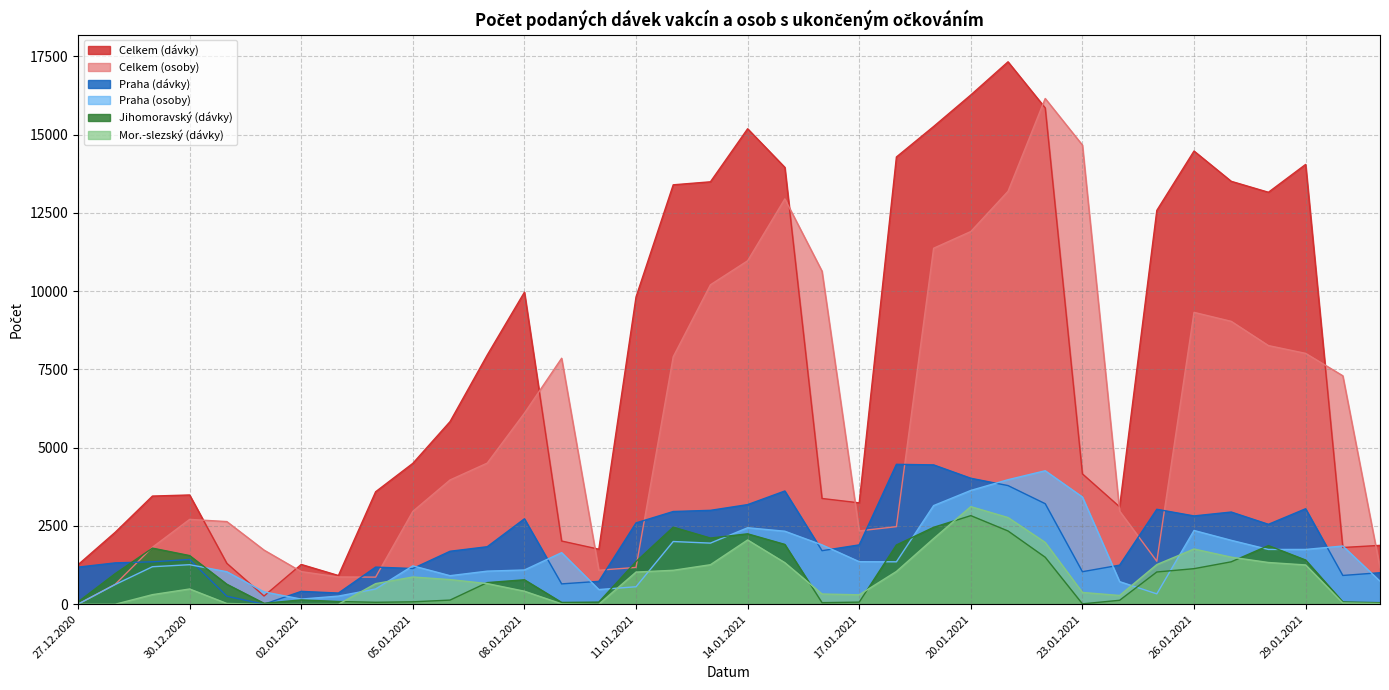

Reading left to right, what are all the values shown in this chart?

Celkem (dávky): 27.12.2020=1262	28.12.2020=2299	29.12.2020=3455	30.12.2020=3490	31.12.2020=1306	01.01.2021=262	02.01.2021=1271	03.01.2021=917	04.01.2021=3593	05.01.2021=4500	06.01.2021=5833	07.01.2021=7959	08.01.2021=9967	09.01.2021=2019	10.01.2021=1758	11.01.2021=9814	12.01.2021=13397	13.01.2021=13493	14.01.2021=15187	15.01.2021=13955	16.01.2021=3378	17.01.2021=3238	18.01.2021=14286	19.01.2021=15260	20.01.2021=16267	21.01.2021=17326	22.01.2021=15853	23.01.2021=4163	24.01.2021=3110	25.01.2021=12579	26.01.2021=14476	27.01.2021=13509	28.01.2021=13159	29.01.2021=14048	30.01.2021=1812	31.01.2021=1880
Celkem (osoby): 27.12.2020=2	28.12.2020=637	29.12.2020=1819	30.12.2020=2710	31.12.2020=2640	01.01.2021=1729	02.01.2021=1042	03.01.2021=871	04.01.2021=866	05.01.2021=2966	06.01.2021=3969	07.01.2021=4508	08.01.2021=6102	09.01.2021=7857	10.01.2021=1086	11.01.2021=1176	12.01.2021=7904	13.01.2021=10203	14.01.2021=10970	15.01.2021=12947	16.01.2021=10638	17.01.2021=2342	18.01.2021=2478	19.01.2021=11371	20.01.2021=11905	21.01.2021=13189	22.01.2021=16154	23.01.2021=14666	24.01.2021=2975	25.01.2021=1373	26.01.2021=9323	27.01.2021=9036	28.01.2021=8262	29.01.2021=8013	30.01.2021=7297	31.01.2021=1167
Praha (dávky): 27.12.2020=1185	28.12.2020=1321	29.12.2020=1355	30.12.2020=1429	31.12.2020=256	01.01.2021=0	02.01.2021=411	03.01.2021=357	04.01.2021=1186	05.01.2021=1141	06.01.2021=1692	07.01.2021=1837	08.01.2021=2729	09.01.2021=650	10.01.2021=731	11.01.2021=2598	12.01.2021=2962	13.01.2021=2999	14.01.2021=3182	15.01.2021=3617	16.01.2021=1710	17.01.2021=1896	18.01.2021=4469	19.01.2021=4451	20.01.2021=4024	21.01.2021=3790	22.01.2021=3211	23.01.2021=1039	24.01.2021=1249	25.01.2021=3033	26.01.2021=2821	27.01.2021=2945	28.01.2021=2553	29.01.2021=3050	30.01.2021=919	31.01.2021=1007
Praha (osoby): 27.12.2020=2	28.12.2020=630	29.12.2020=1198	30.12.2020=1263	31.12.2020=1038	01.01.2021=394	02.01.2021=164	03.01.2021=260	04.01.2021=487	05.01.2021=1226	06.01.2021=912	07.01.2021=1057	08.01.2021=1094	09.01.2021=1648	10.01.2021=469	11.01.2021=558	12.01.2021=2003	13.01.2021=1952	14.01.2021=2443	15.01.2021=2332	16.01.2021=1896	17.01.2021=1359	18.01.2021=1355	19.01.2021=3151	20.01.2021=3635	21.01.2021=3978	22.01.2021=4264	23.01.2021=3426	24.01.2021=722	25.01.2021=331	26.01.2021=2356	27.01.2021=2042	28.01.2021=1750	29.01.2021=1750	30.01.2021=1860	31.01.2021=735
Jihomoravský (dávky): 27.12.2020=74	28.12.2020=978	29.12.2020=1792	30.12.2020=1554	31.12.2020=639	01.01.2021=30	02.01.2021=138	03.01.2021=87	04.01.2021=62	05.01.2021=77	06.01.2021=132	07.01.2021=691	08.01.2021=781	09.01.2021=58	10.01.2021=68	11.01.2021=1362	12.01.2021=2462	13.01.2021=2114	14.01.2021=2249	15.01.2021=1911	16.01.2021=50	17.01.2021=67	18.01.2021=1893	19.01.2021=2457	20.01.2021=2830	21.01.2021=2340	22.01.2021=1500	23.01.2021=12	24.01.2021=126	25.01.2021=1030	26.01.2021=1136	27.01.2021=1355	28.01.2021=1873	29.01.2021=1412	30.01.2021=74	31.01.2021=50
Mor.-slezský (dávky): 27.12.2020=1	28.12.2020=0	29.12.2020=306	30.12.2020=487	31.12.2020=24	01.01.2021=0	02.01.2021=0	03.01.2021=0	04.01.2021=658	05.01.2021=870	06.01.2021=787	07.01.2021=660	08.01.2021=416	09.01.2021=12	10.01.2021=1	11.01.2021=1027	12.01.2021=1084	13.01.2021=1262	14.01.2021=2053	15.01.2021=1328	16.01.2021=327	17.01.2021=301	18.01.2021=1047	19.01.2021=2098	20.01.2021=3118	21.01.2021=2769	22.01.2021=1975	23.01.2021=377	24.01.2021=280	25.01.2021=1267	26.01.2021=1764	27.01.2021=1504	28.01.2021=1333	29.01.2021=1255	30.01.2021=42	31.01.2021=22